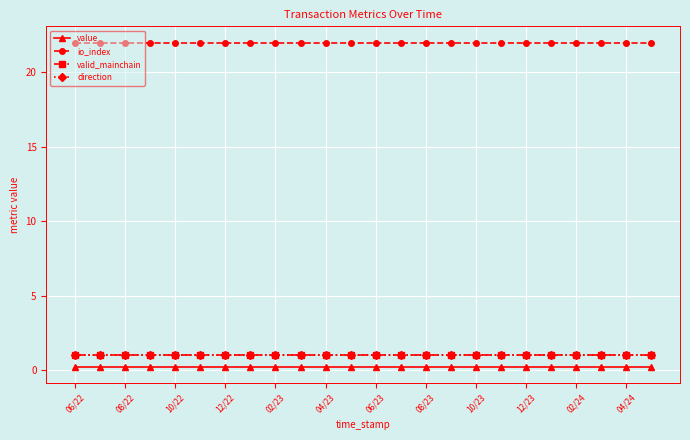

Does the chart have visible grid lines?

Yes